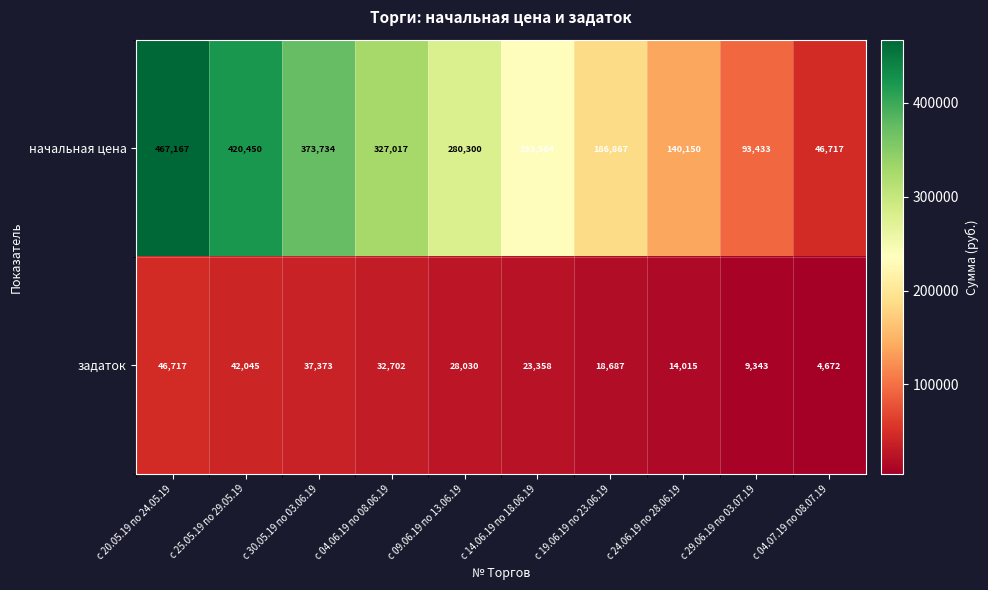

What is the total value across all series at с 29.06.19 по 03.07.19?

102776